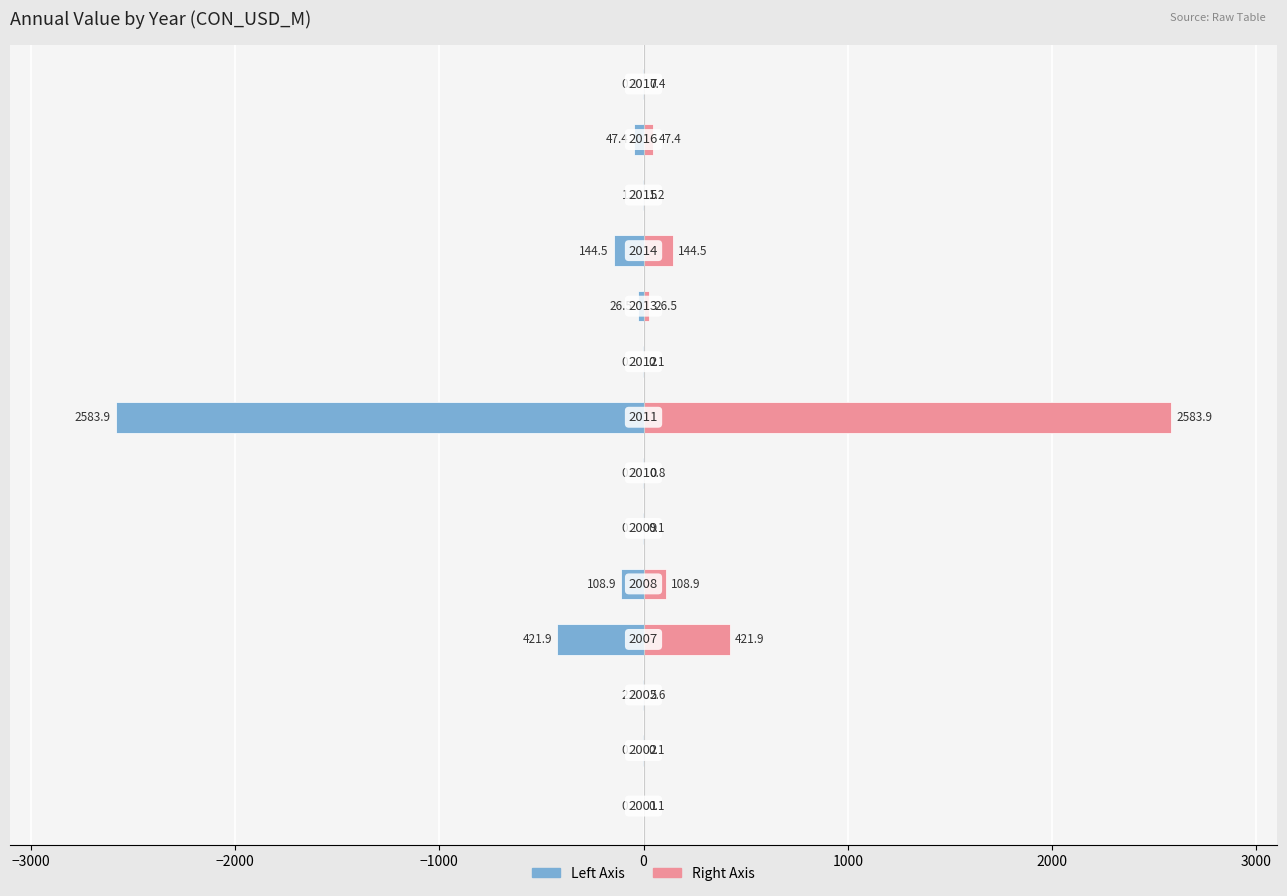

What position from the left is 9?

10